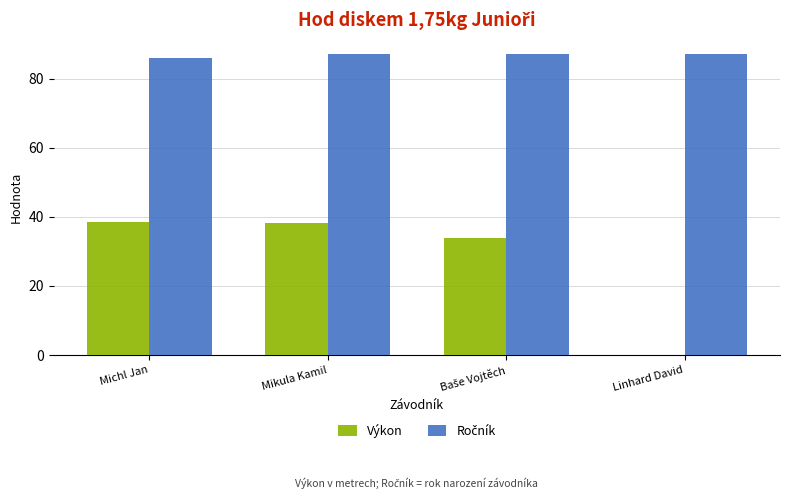

What is the sum of all Výkon values?

110.3